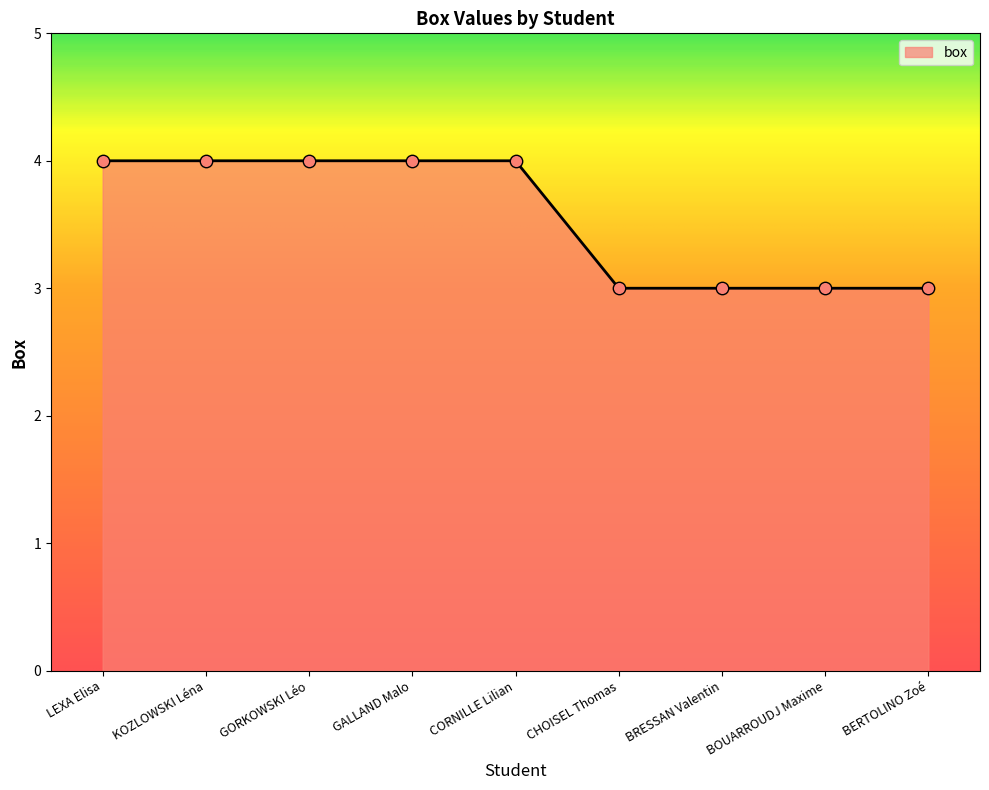

What is the ratio of the value at LEXA Elisa to the value at CORNILLE Lilian?

1.0